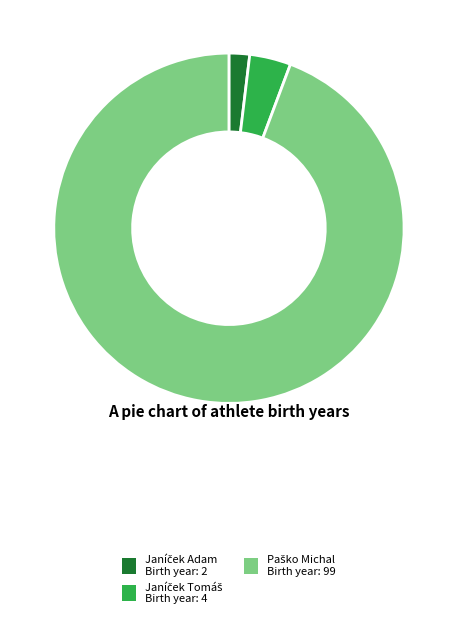

Is there a majority slice in this chart?

Yes